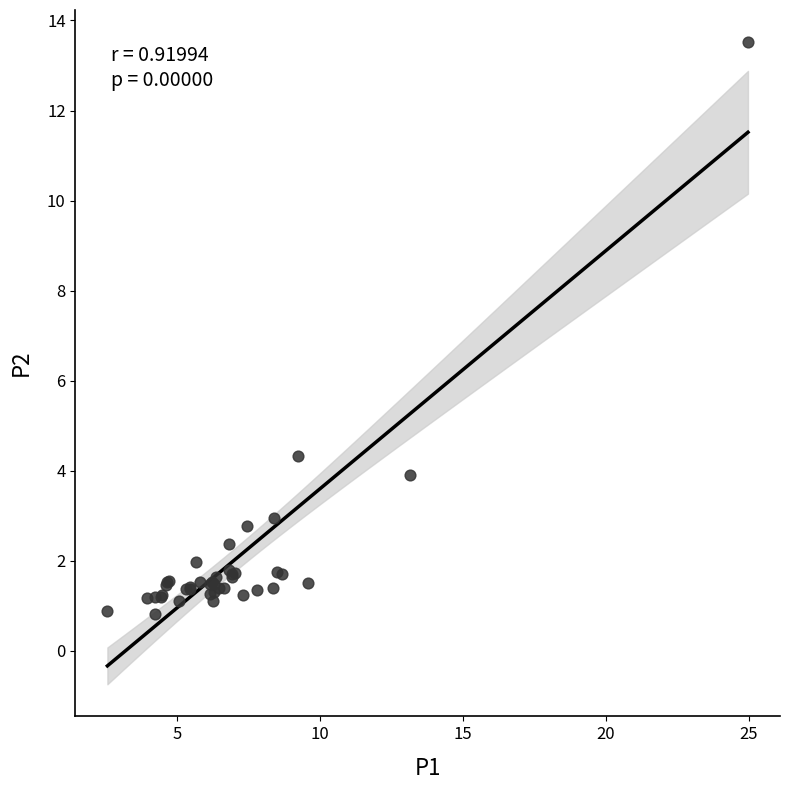

What Y value in the scatter plot is closest to 7?

4.3